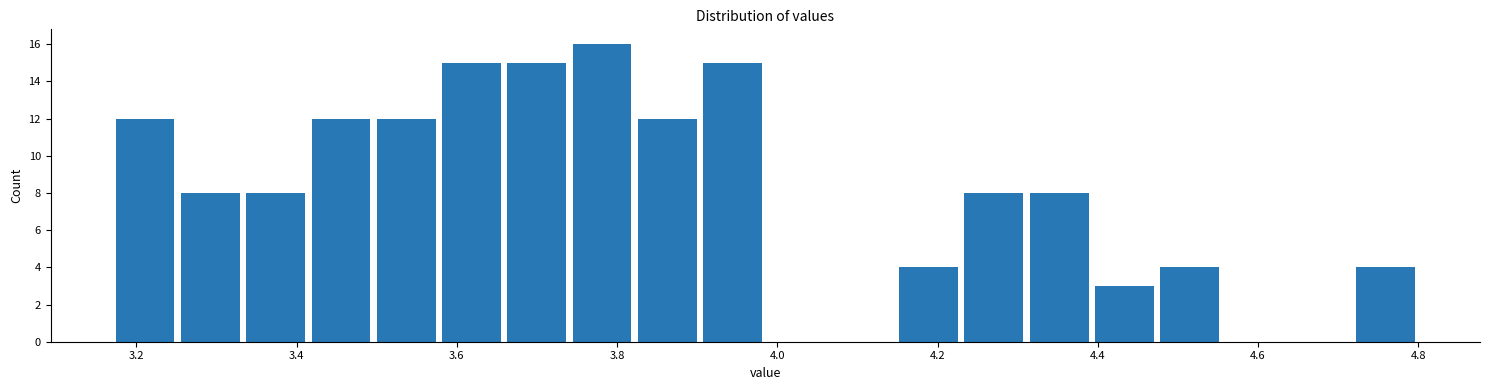

Reading left to right, list every bar in this chart as the range it spans on the x-axis followed by its height. Neither the bar edges nor the heights are printed on the chart, so give them approximately, as read against the axes.

3.18 to 3.26: 12
3.26 to 3.34: 8
3.34 to 3.42: 8
3.42 to 3.50: 12
3.50 to 3.58: 12
3.58 to 3.66: 15
3.66 to 3.74: 15
3.74 to 3.82: 16
3.82 to 3.90: 12
3.90 to 3.98: 15
3.98 to 4.06: 0
4.06 to 4.14: 0
4.14 to 4.22: 4
4.22 to 4.32: 8
4.32 to 4.40: 8
4.40 to 4.48: 3
4.48 to 4.56: 4
4.56 to 4.64: 0
4.64 to 4.72: 0
4.72 to 4.80: 4